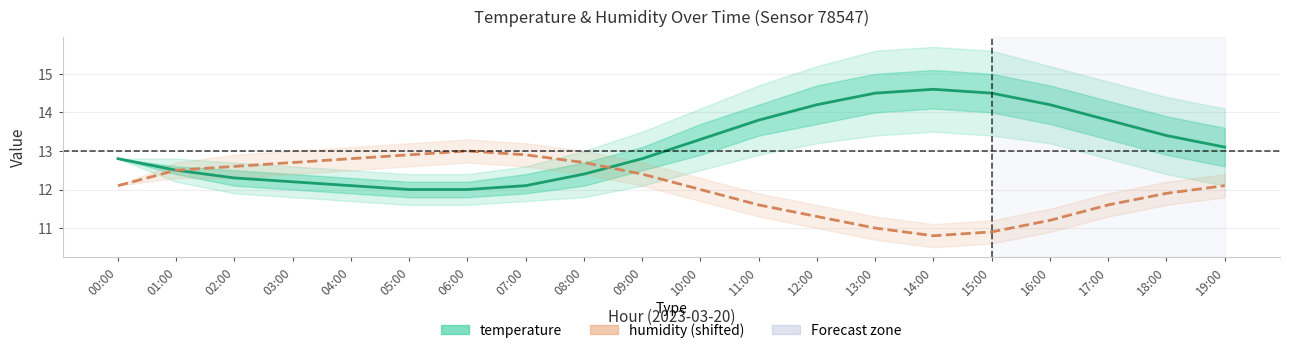

The value of humidity (shifted) at 13:00 is 6.3. True or false?

False